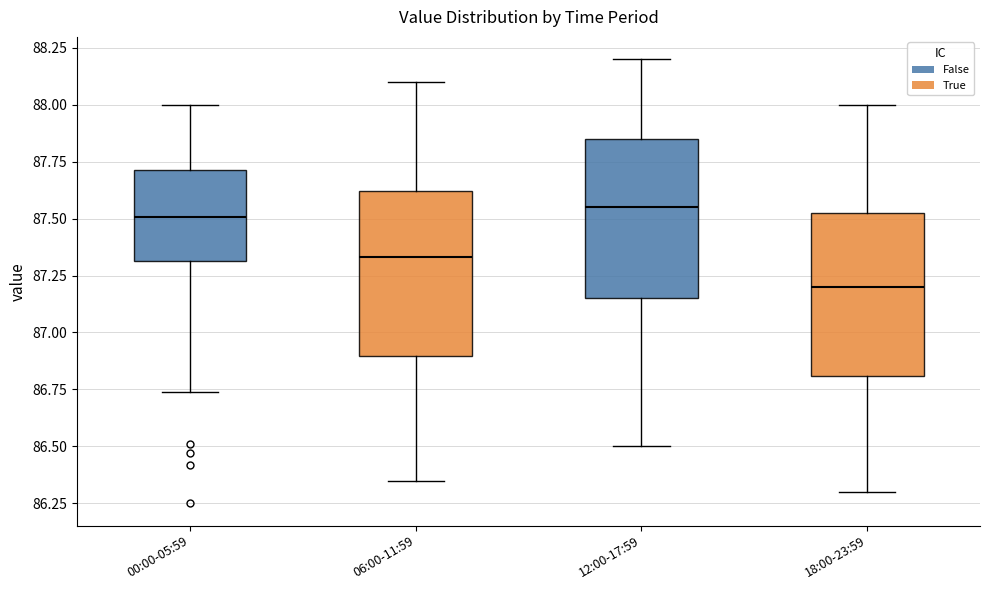

Reading left to right, read every box against the y-axis: the position of its median line, the range the box covers, and the ends of its whiskers. The values are not printed on the chart, so give them approximately, as read against the axis.

00:00-05:59: median 87.50, box 87.30 to 87.70, whiskers 86.75 to 88.00
06:00-11:59: median 87.35, box 86.90 to 87.60, whiskers 86.35 to 88.10
12:00-17:59: median 87.55, box 87.15 to 87.85, whiskers 86.50 to 88.20
18:00-23:59: median 87.20, box 86.80 to 87.50, whiskers 86.30 to 88.00